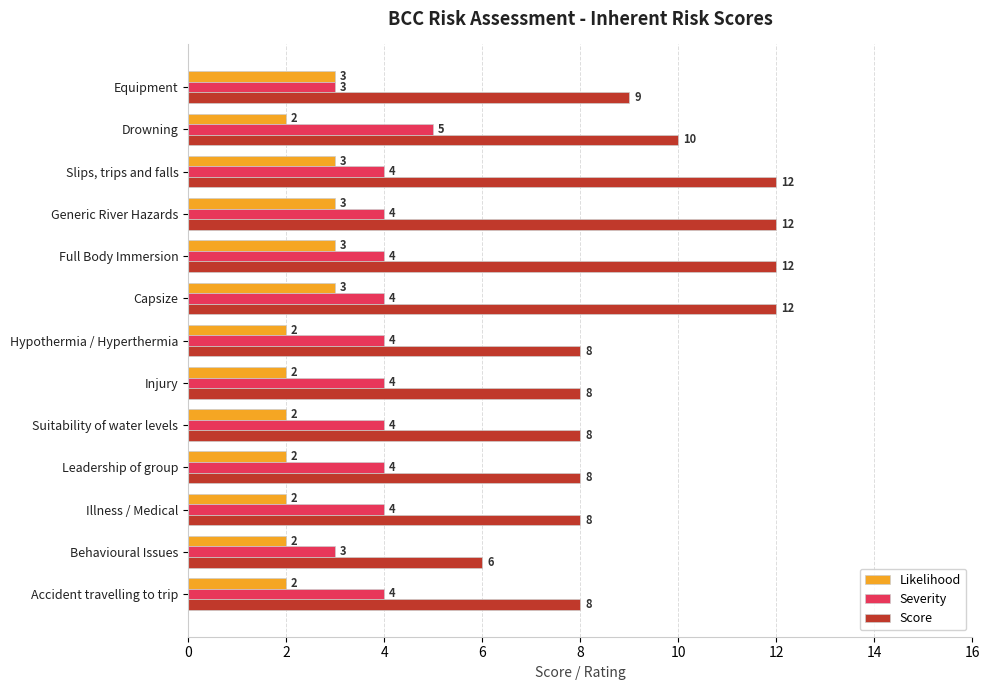

Is the value of Likelihood at Leadership of group greater than the value of Severity at Suitability of water levels?

No